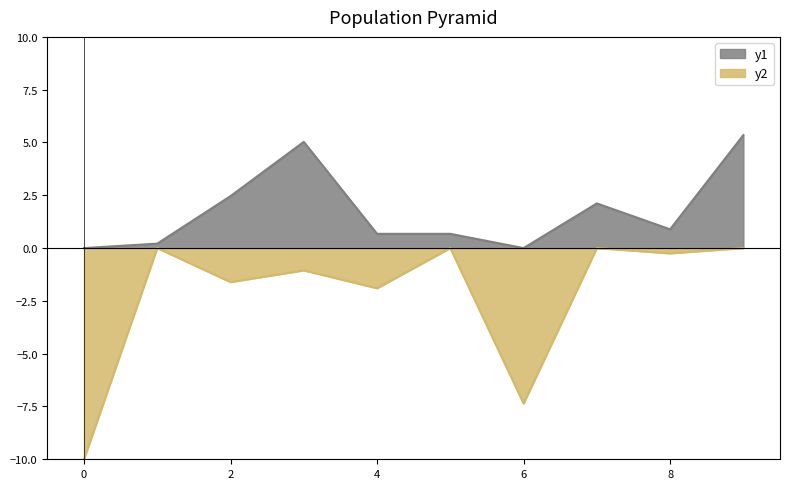

What is the maximum value shown in the chart?

5.4